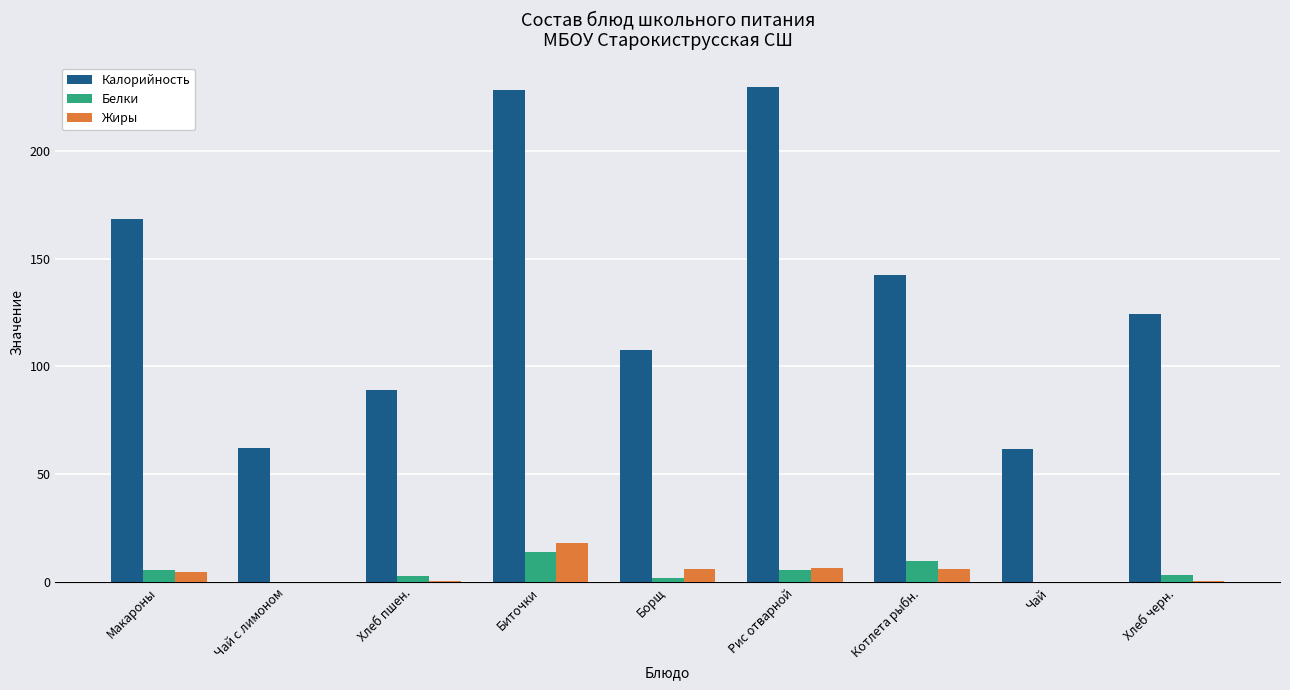

Which series has the largest total across all categories?

Калорийность